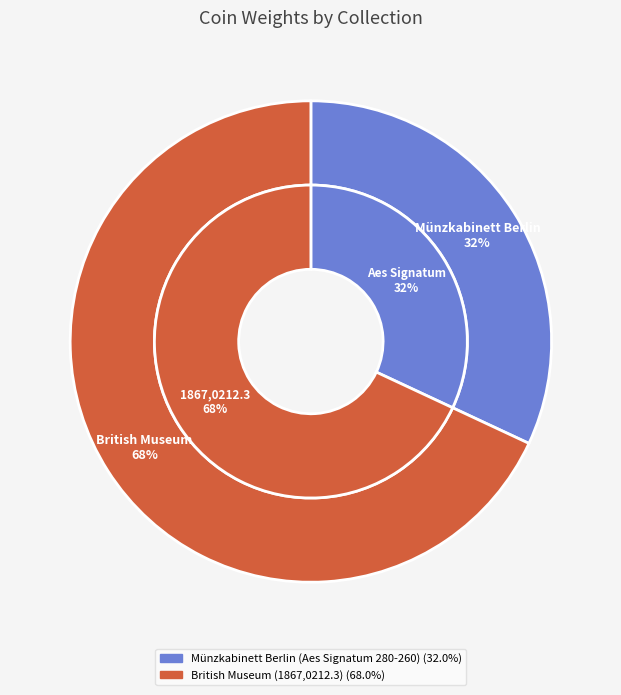

Count the number of slices in the pie.

2